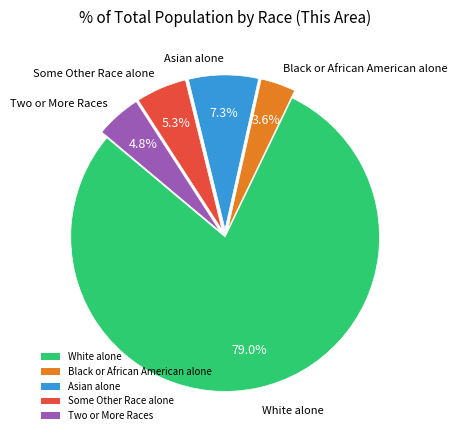

Which has a higher value, Two or More Races or Some Other Race alone?

Some Other Race alone